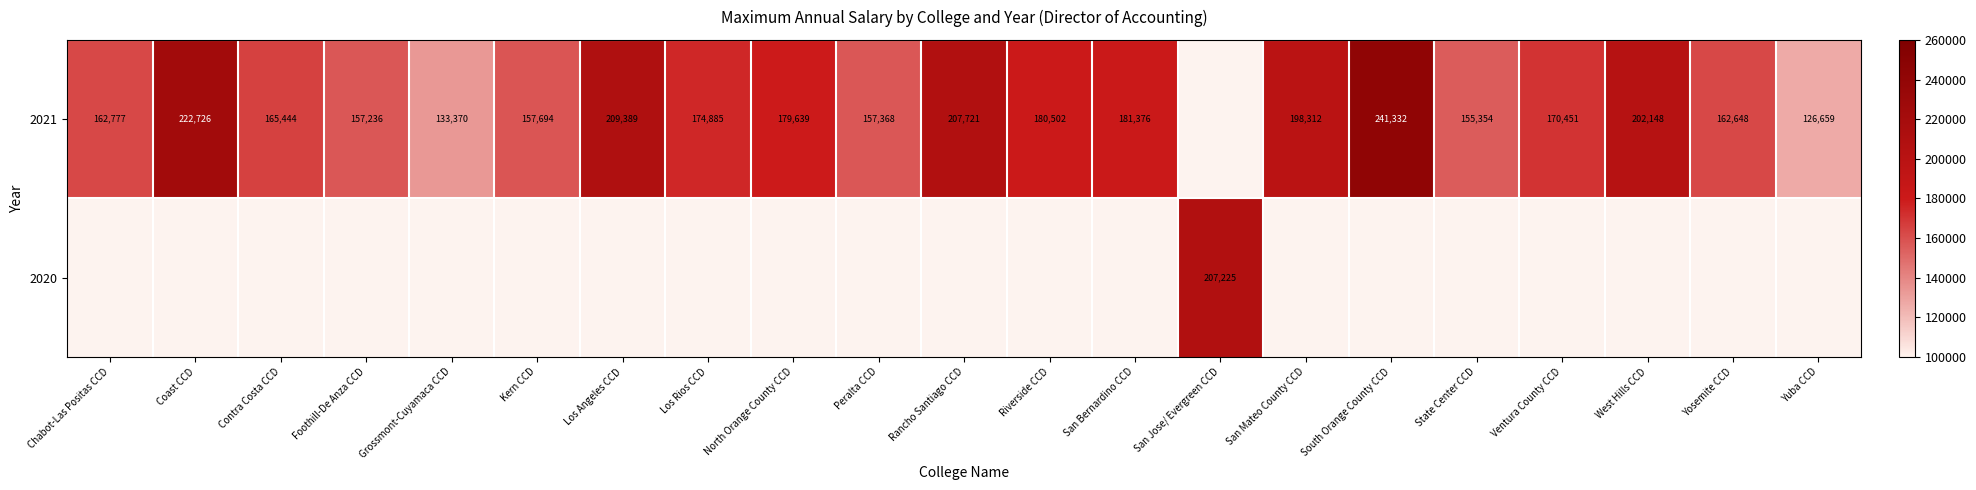

What is the difference between the 2021 values at Foothill-De Anza CCD and Chabot-Las Positas CCD?

5541